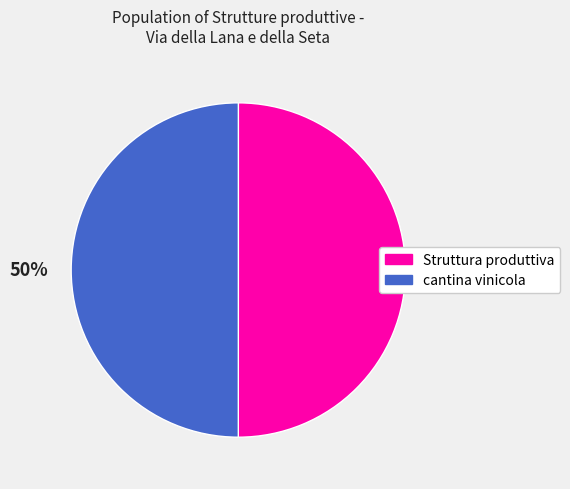

How many segments does this pie chart have?

2